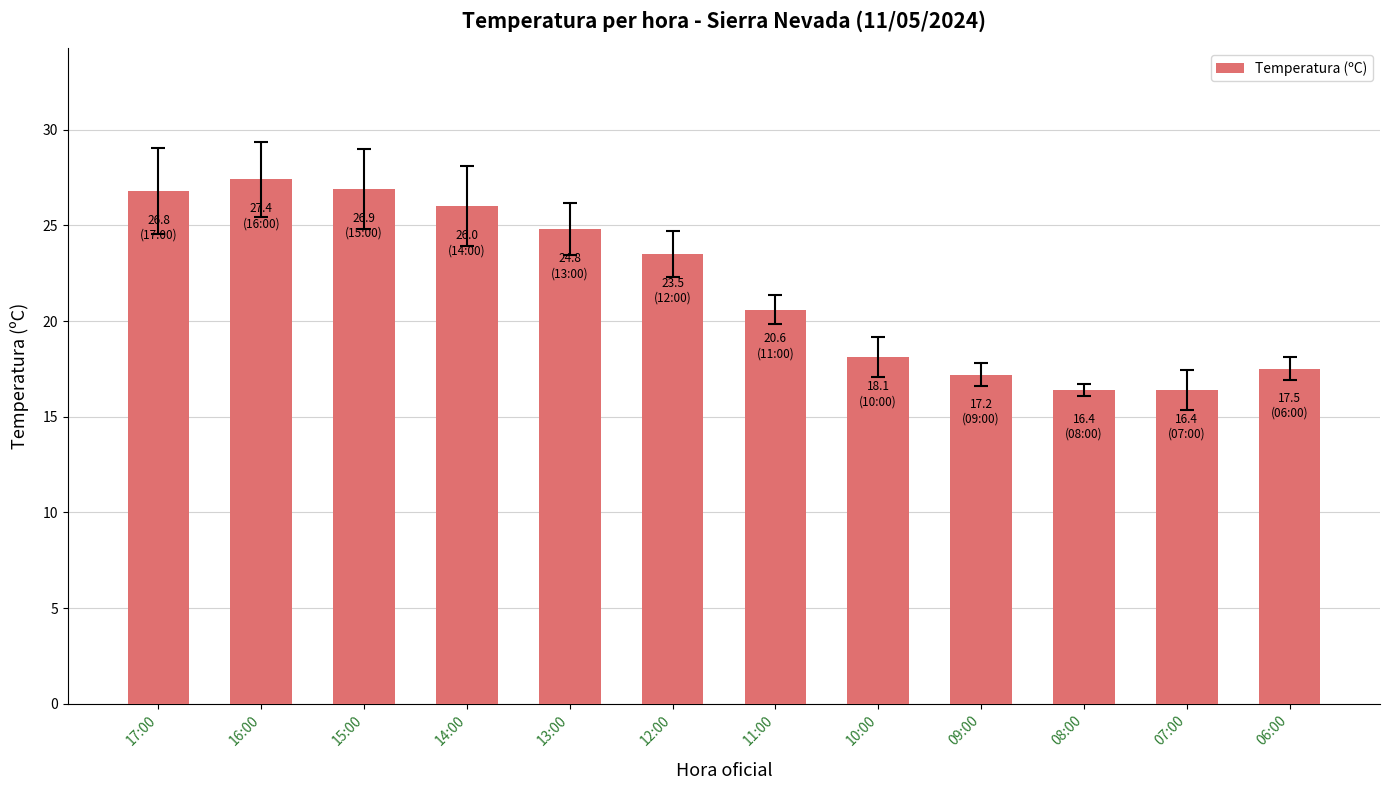

What is the value of the 12th bar from the left?

17.5